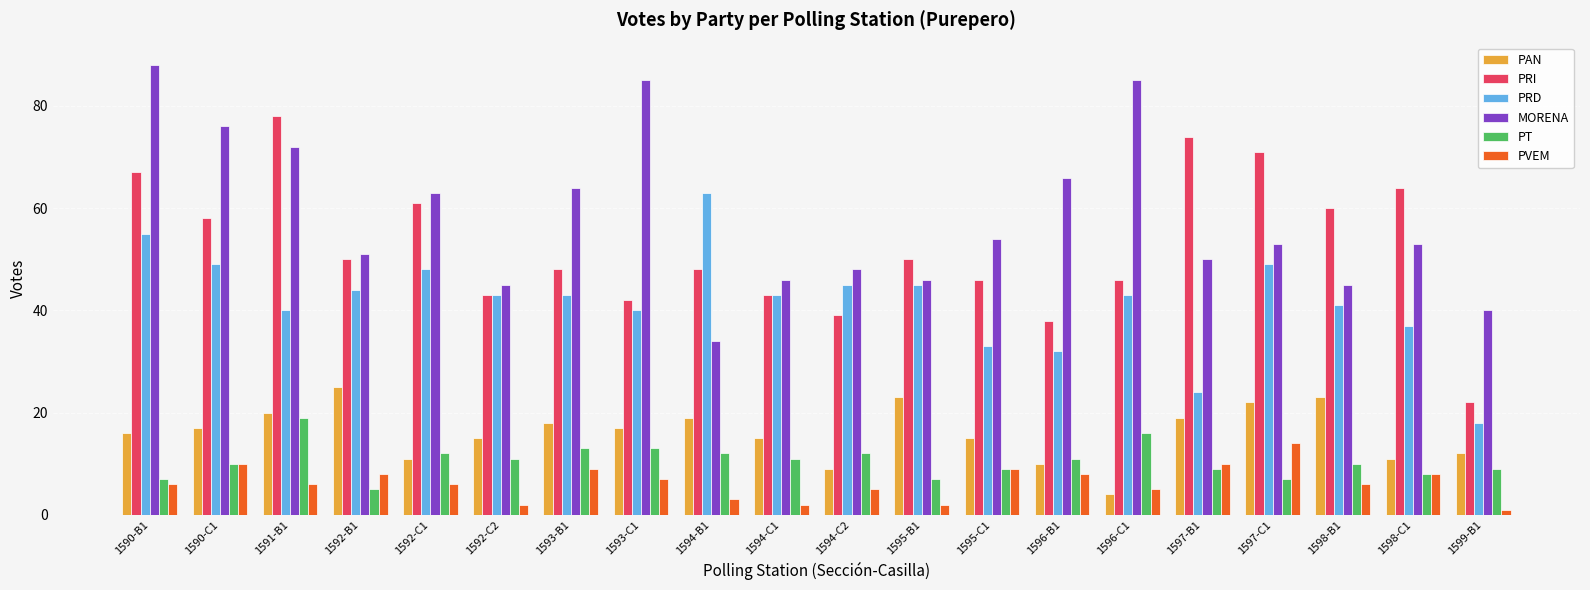

The value of PRI at 1593-B1 is 33. True or false?

False